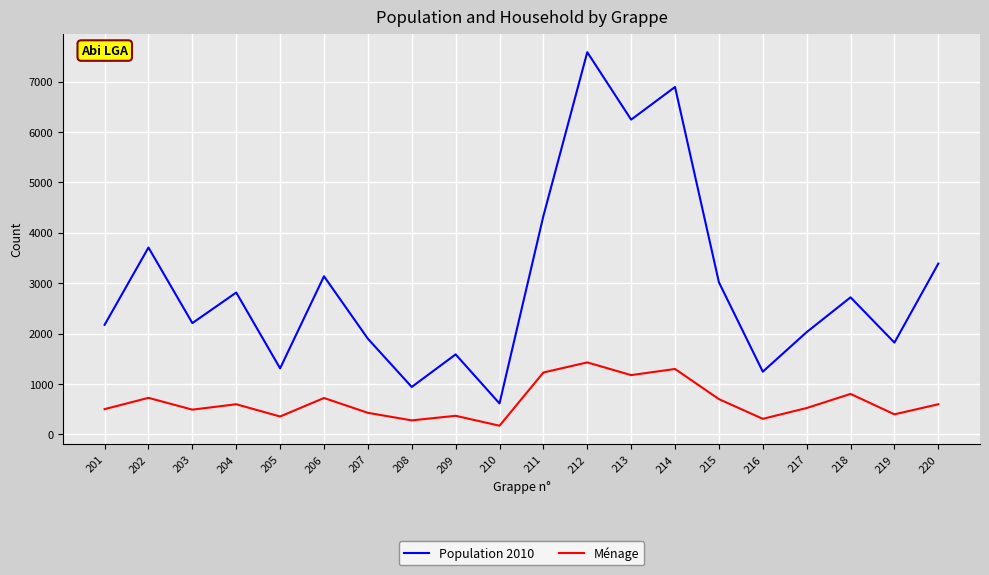

How many lines are shown in the chart?

2